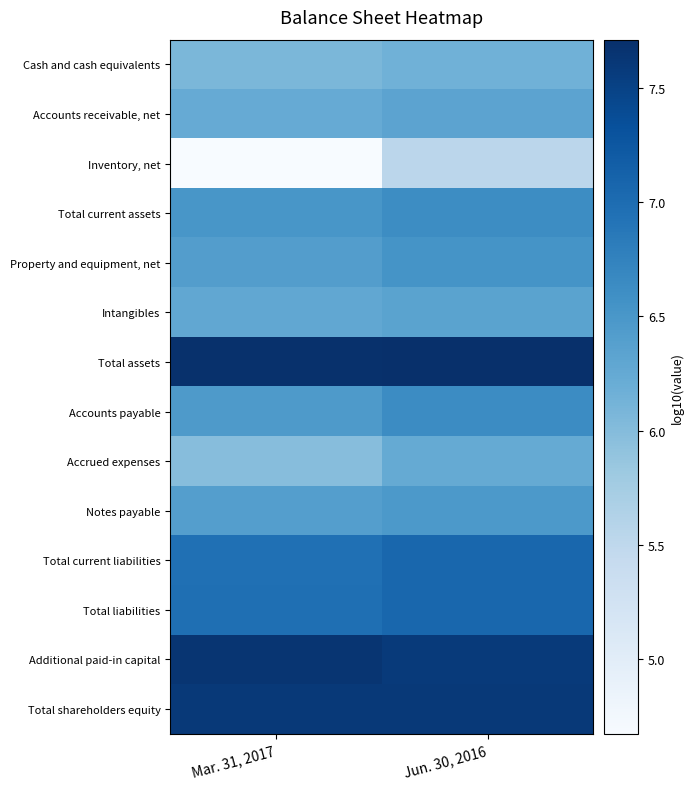

Reading left to right, extract all data points from this chart.

Cash and cash equivalents: Mar. 31, 2017=6.1	Jun. 30, 2016=6.2
Accounts receivable, net: Mar. 31, 2017=6.2	Jun. 30, 2016=6.3
Inventory, net: Mar. 31, 2017=4.7	Jun. 30, 2016=5.5
Total current assets: Mar. 31, 2017=6.5	Jun. 30, 2016=6.6
Property and equipment, net: Mar. 31, 2017=6.4	Jun. 30, 2016=6.5
Intangibles: Mar. 31, 2017=6.3	Jun. 30, 2016=6.3
Total assets: Mar. 31, 2017=7.7	Jun. 30, 2016=7.7
Accounts payable: Mar. 31, 2017=6.5	Jun. 30, 2016=6.6
Accrued expenses: Mar. 31, 2017=6.0	Jun. 30, 2016=6.2
Notes payable: Mar. 31, 2017=6.4	Jun. 30, 2016=6.5
Total current liabilities: Mar. 31, 2017=7.0	Jun. 30, 2016=7.1
Total liabilities: Mar. 31, 2017=7.0	Jun. 30, 2016=7.1
Additional paid-in capital: Mar. 31, 2017=7.6	Jun. 30, 2016=7.6
Total shareholders equity: Mar. 31, 2017=7.6	Jun. 30, 2016=7.6